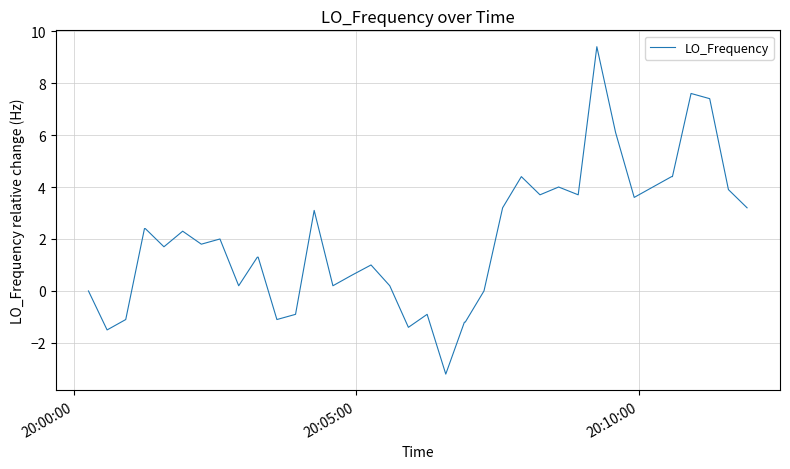

What is the difference between the maximum and minimum values?

12.6